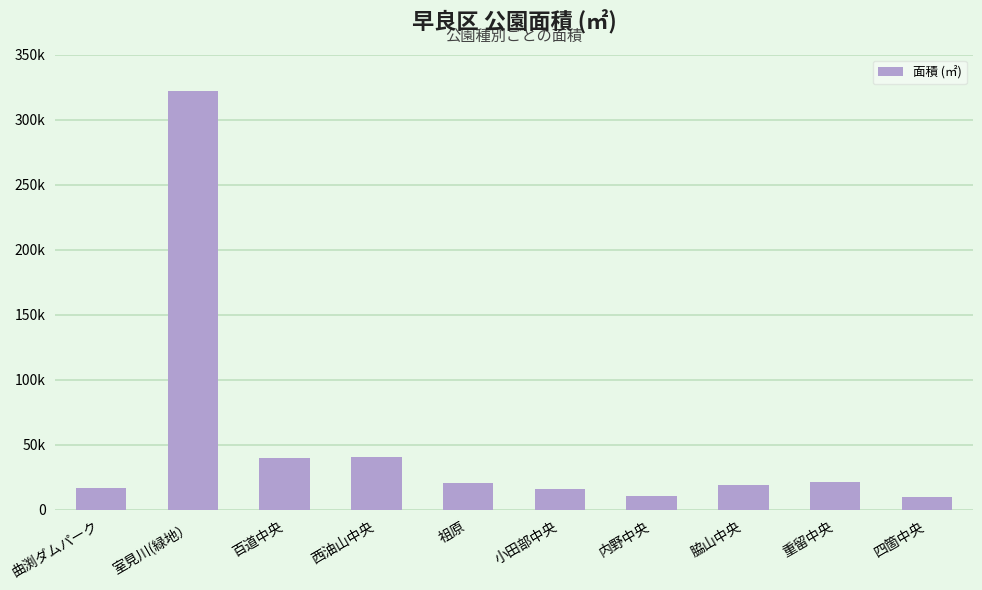

What is the label of the 2nd bar from the left?

室見川(緑地）